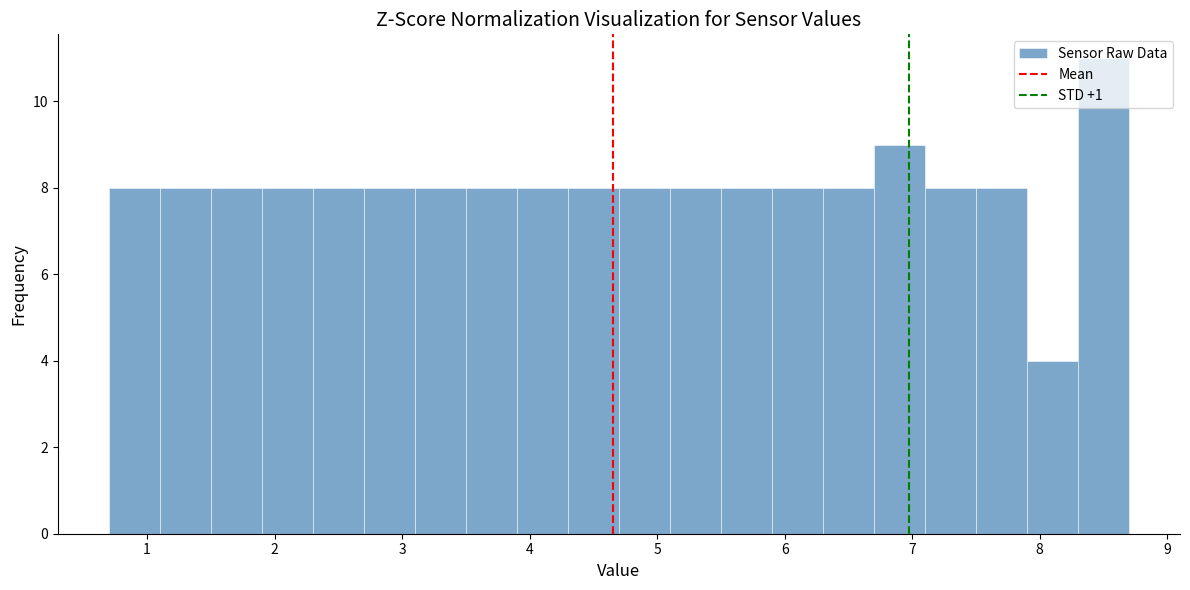

Reading left to right, transcribe this chart: for each bar, give the range it covers on the x-axis and its height. The values are not printed on the chart, so give them approximately, as read against the axis.

0.7 to 1.1: 8
1.1 to 1.5: 8
1.5 to 1.9: 8
1.9 to 2.3: 8
2.3 to 2.7: 8
2.7 to 3.1: 8
3.1 to 3.5: 8
3.5 to 3.9: 8
3.9 to 4.3: 8
4.3 to 4.7: 8
4.7 to 5.1: 8
5.1 to 5.5: 8
5.5 to 5.9: 8
5.9 to 6.3: 8
6.3 to 6.7: 8
6.7 to 7.1: 9
7.1 to 7.5: 8
7.5 to 7.9: 8
7.9 to 8.3: 4
8.3 to 8.7: 11